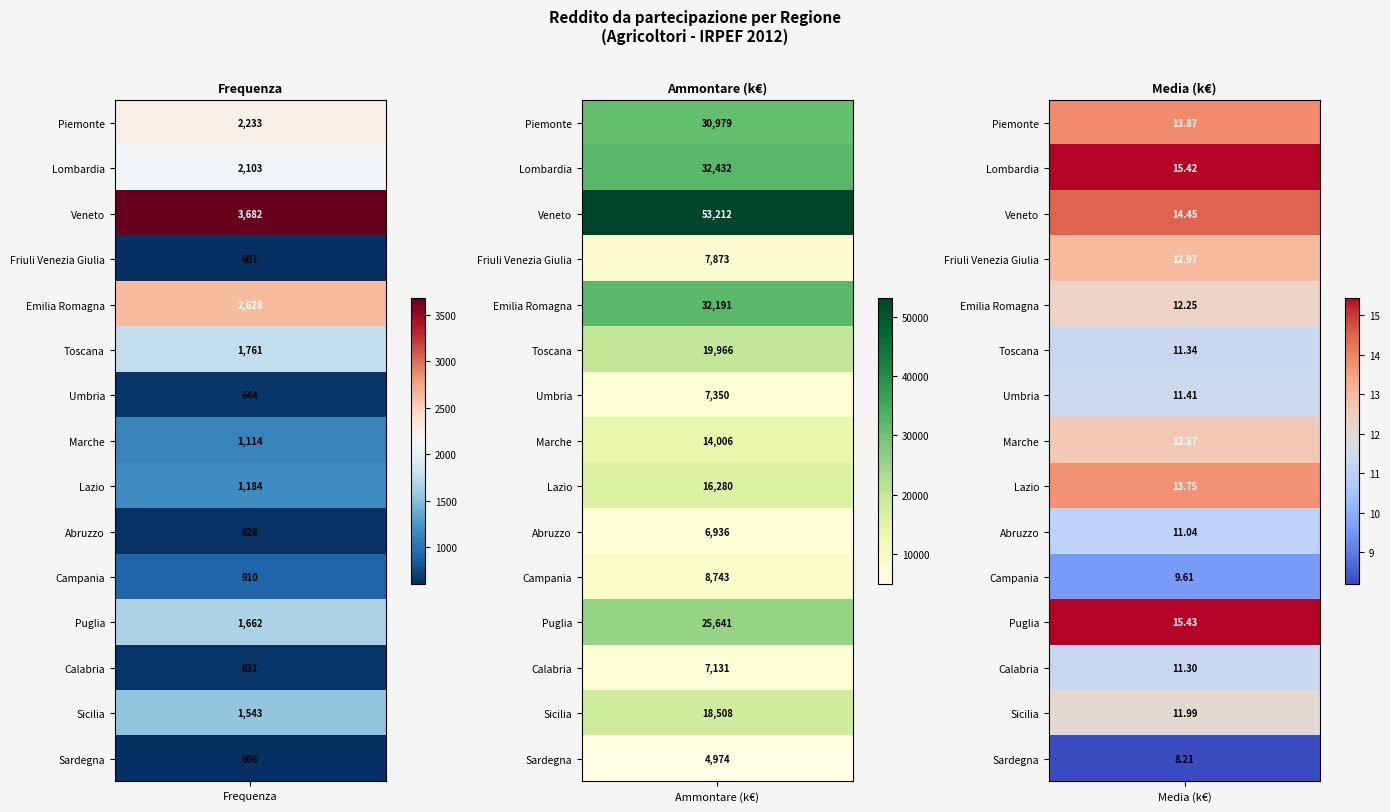

True or false: Marche has a value of 1114.0 at 0.

True